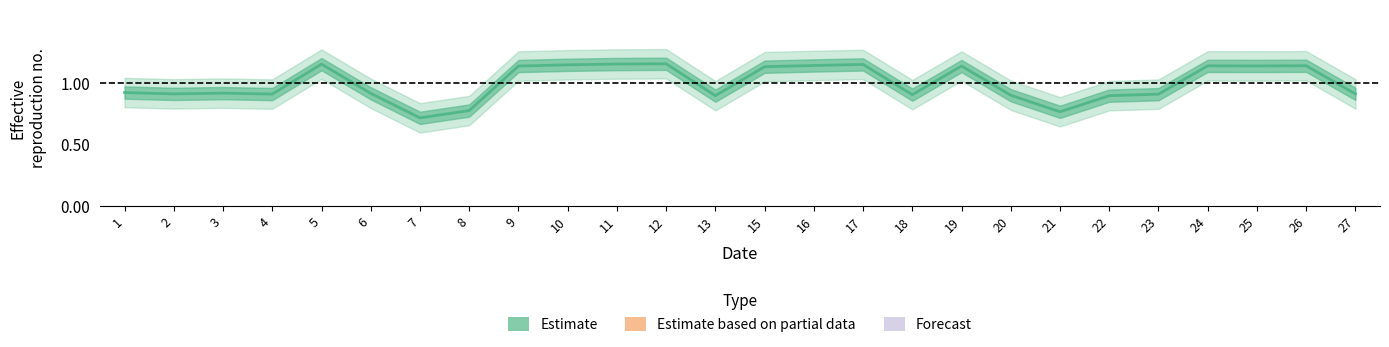

Where is the data nearest to the value 0?

7